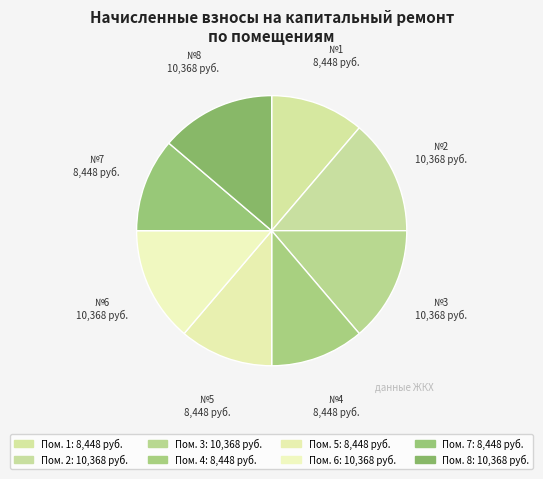

Count the number of slices in the pie.

8